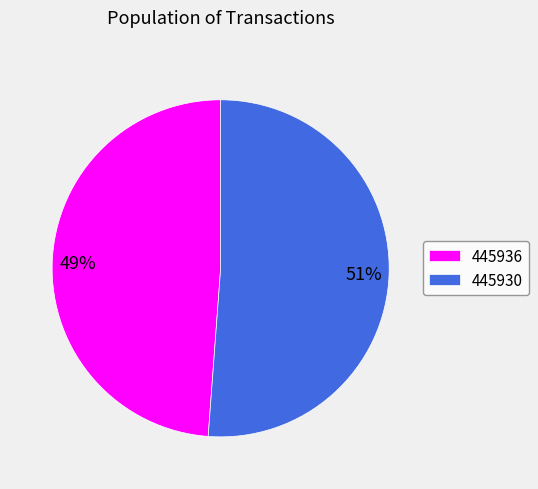

Is it true that 445936 is 55% of the pie?

False